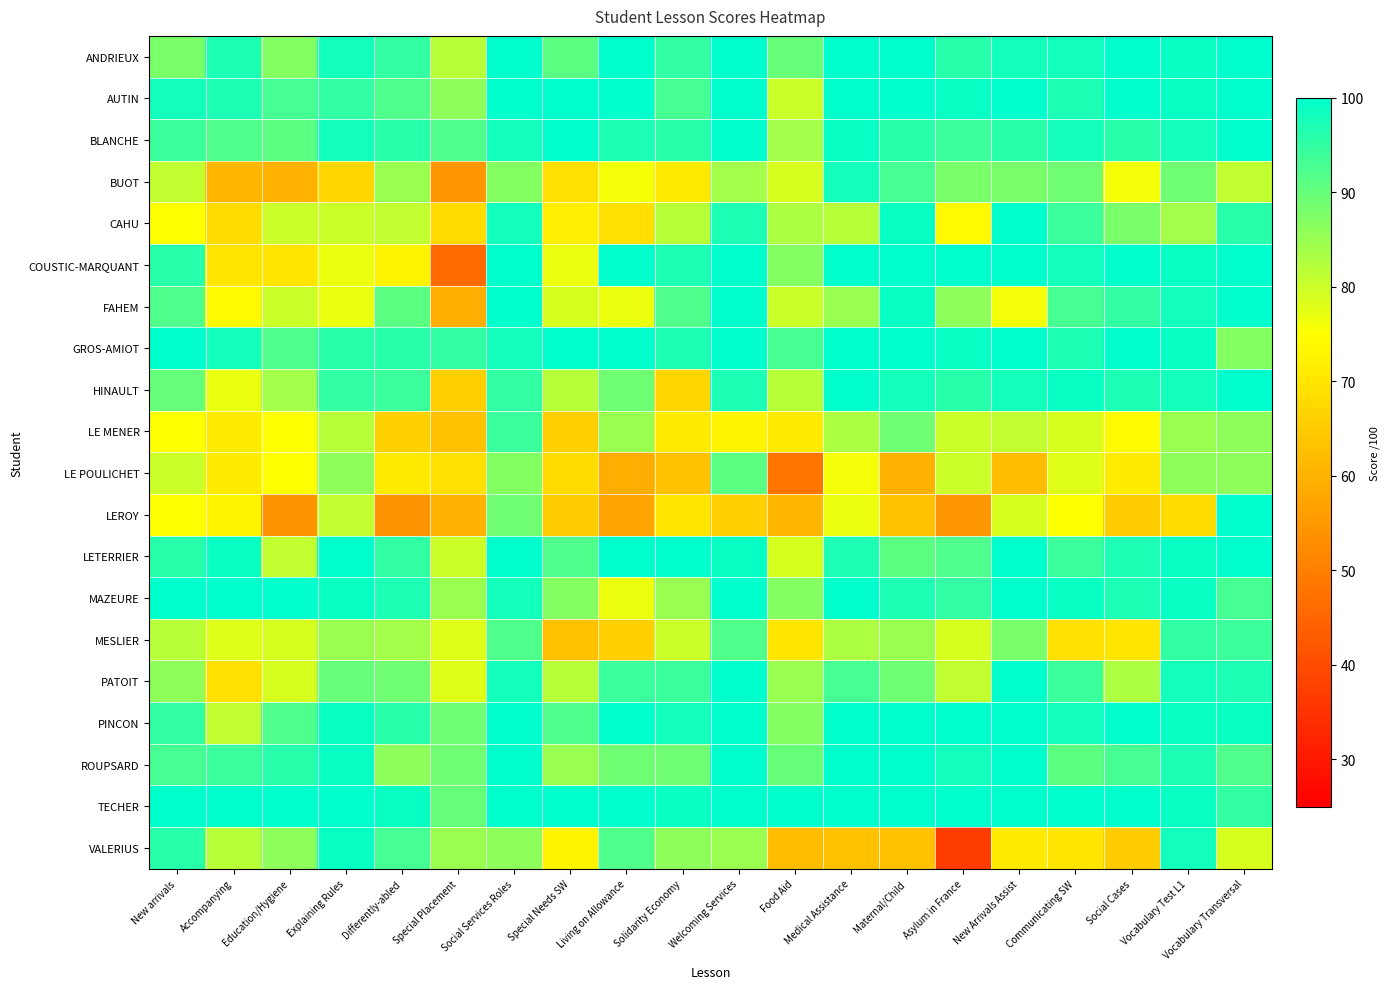

What is the total value across all series at Maternal/Child?

1822